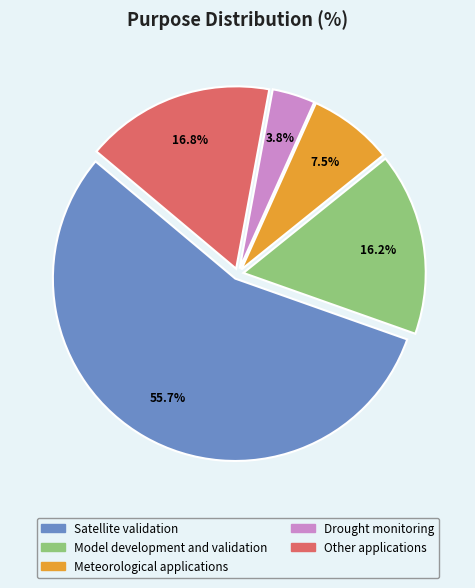

What percentage do Satellite validation and Drought monitoring together represent?

59.5%